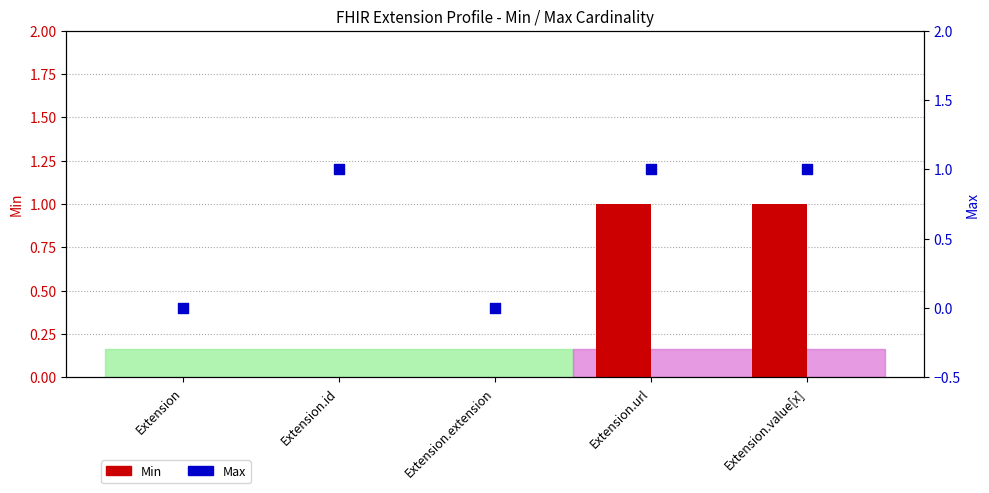

What are all the series names shown in the legend?

Min, Max